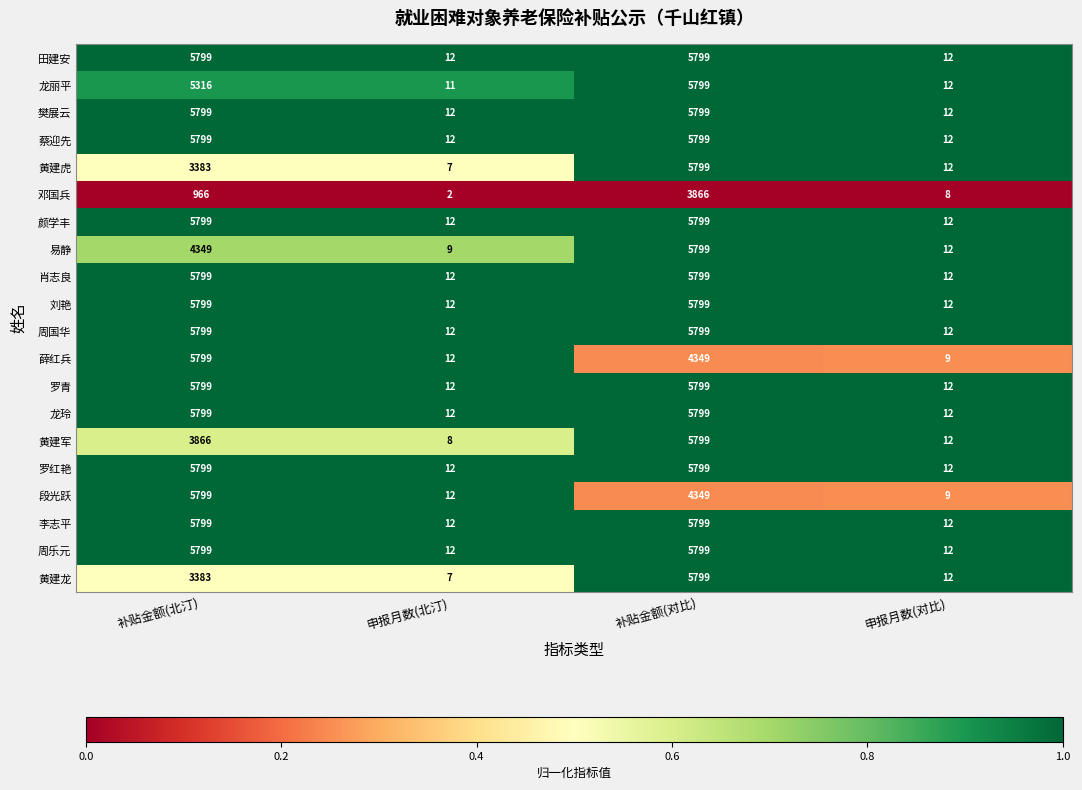

Is it true that 颜学丰 equals 12 at 申报月数(对比)?

True